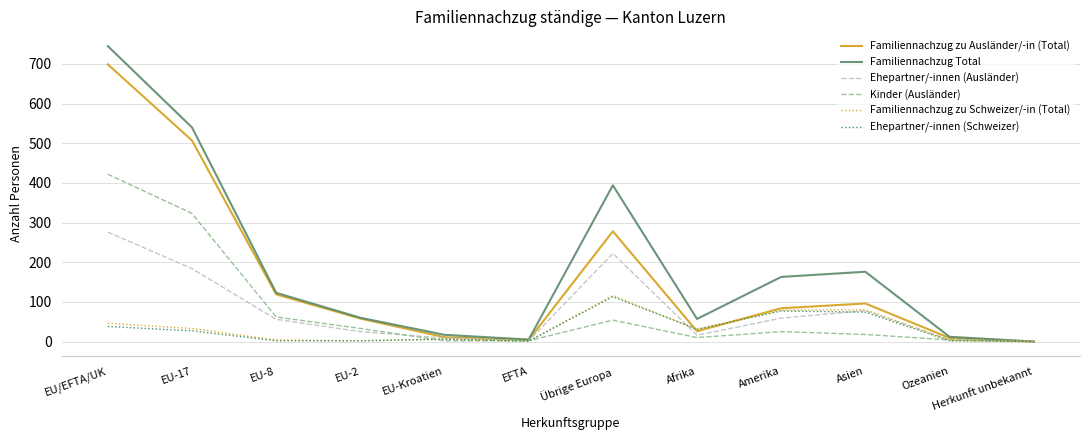

How many categories are shown in the chart?

12